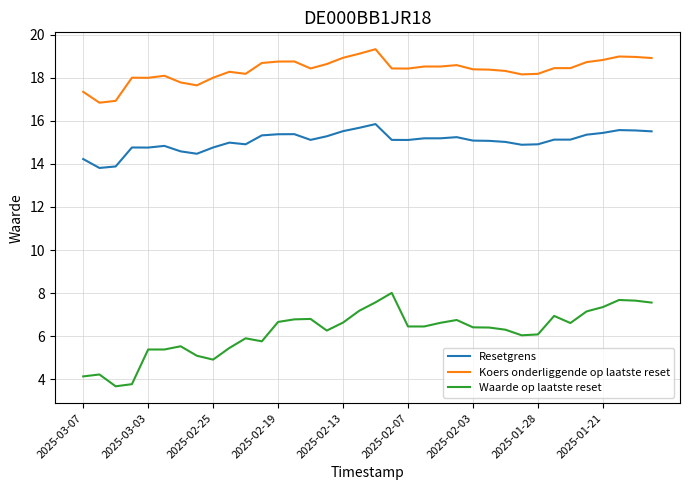

Count the number of categories in the chart.

36